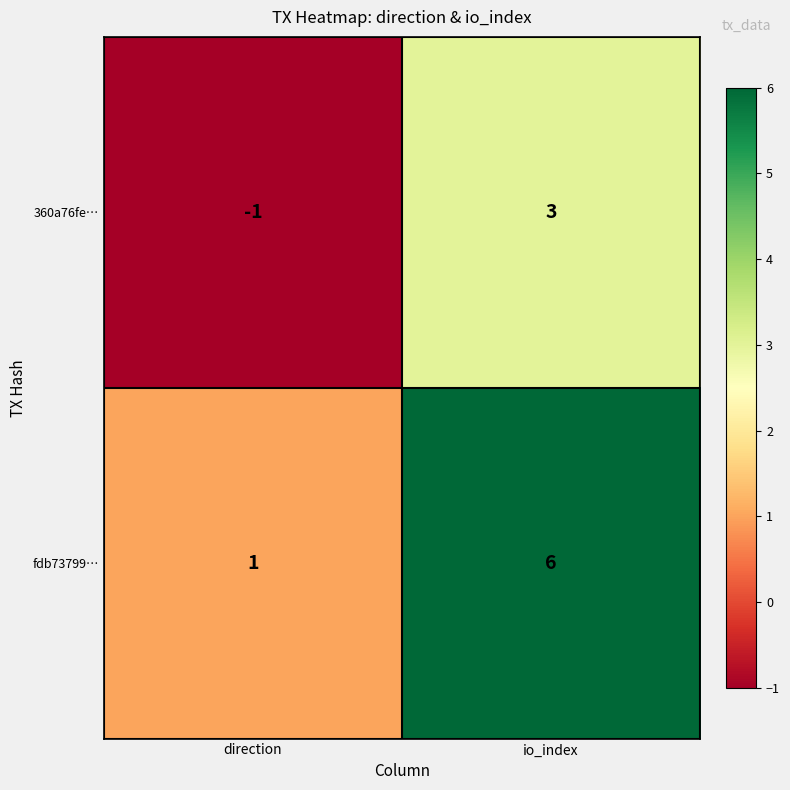

Where is fdb73799… nearest to the value 3?

direction